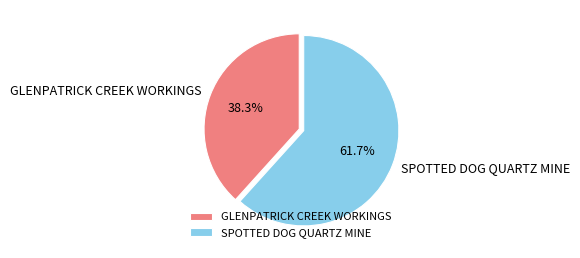

To the nearest percent, what is the average slice percentage?

50%